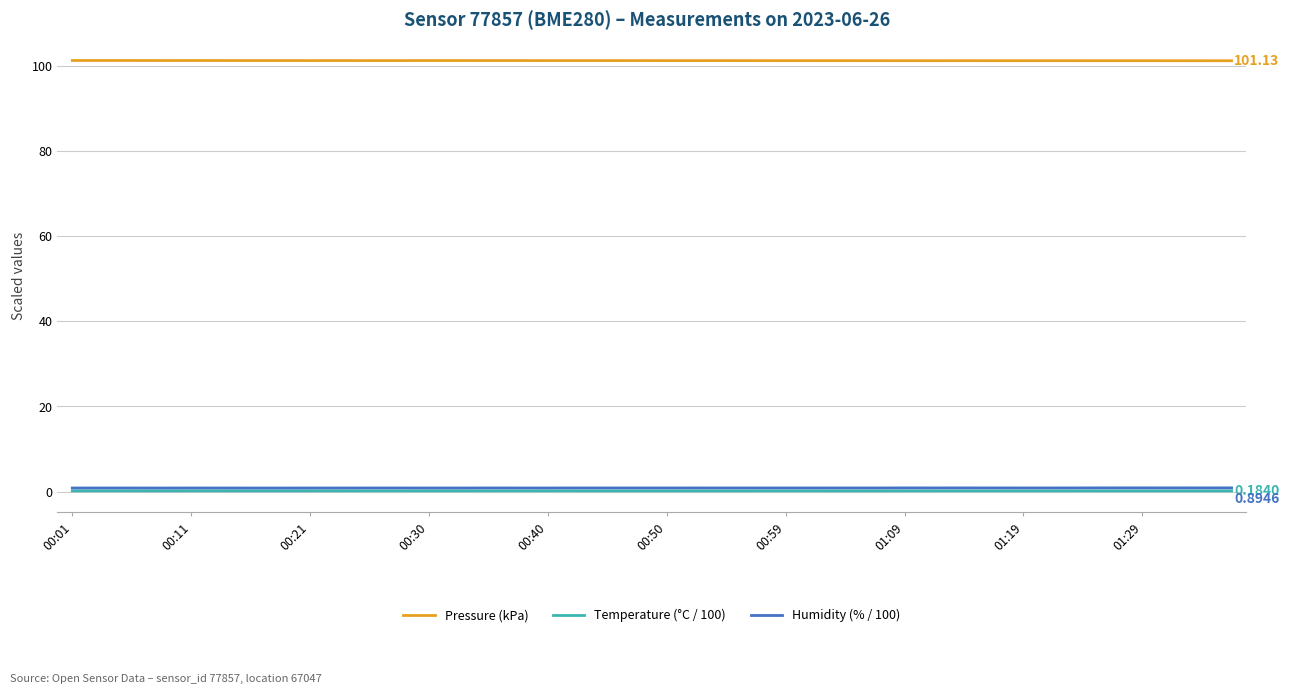

True or false: Pressure (kPa) and Temperature (°C / 100) cross at least once.

False